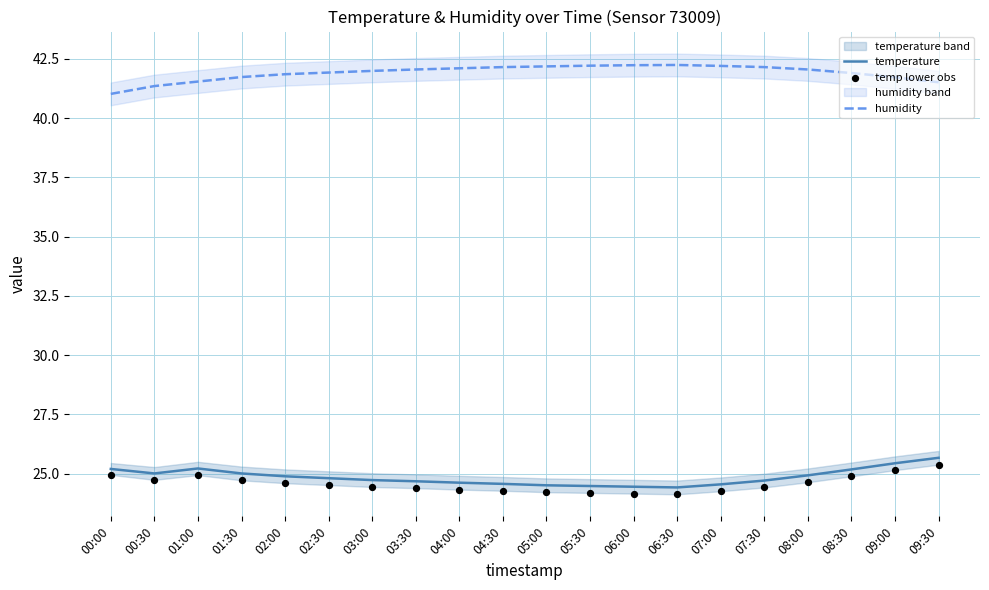

Which series reaches the maximum Y coordinate?

humidity